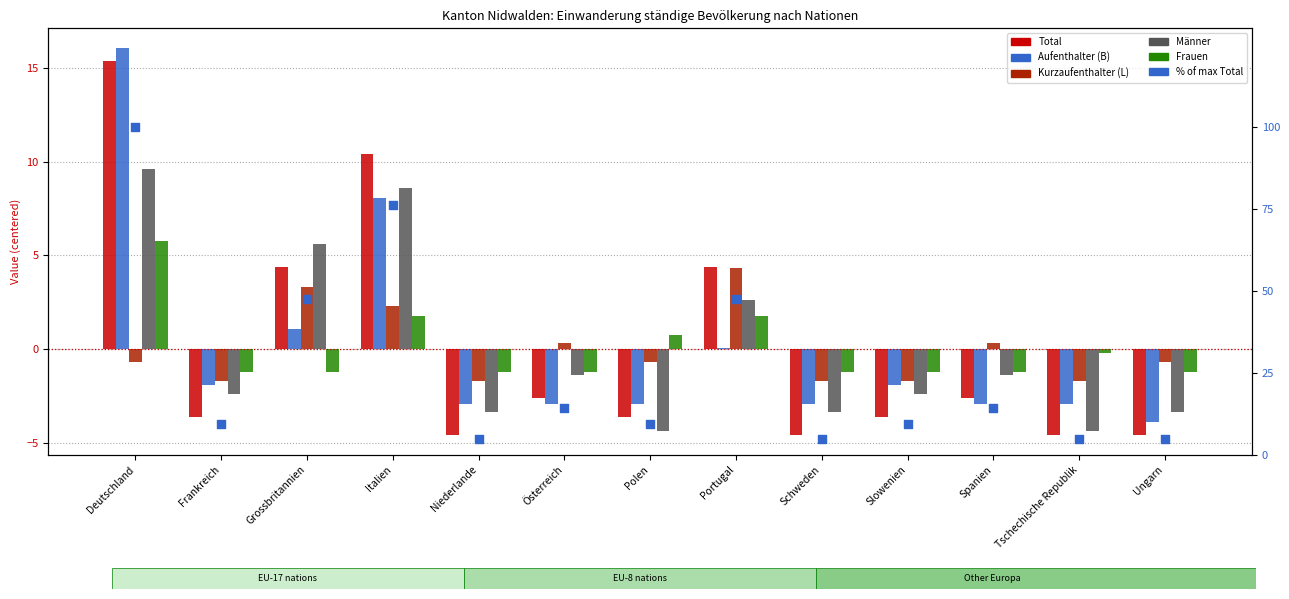

Which series has the widest spread of Y values?

% of max Total